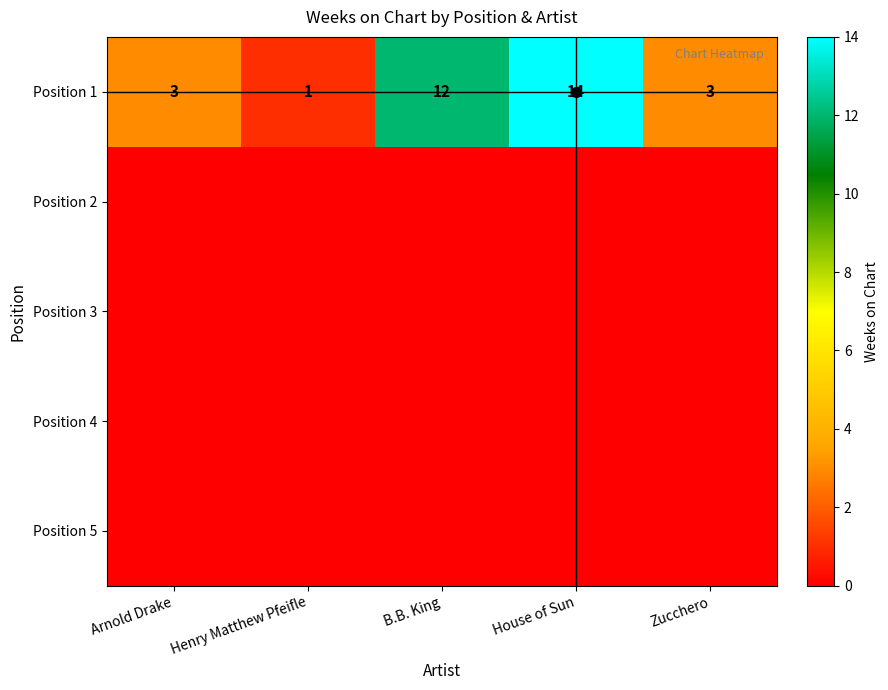

Which series has the widest spread of values?

Position 1